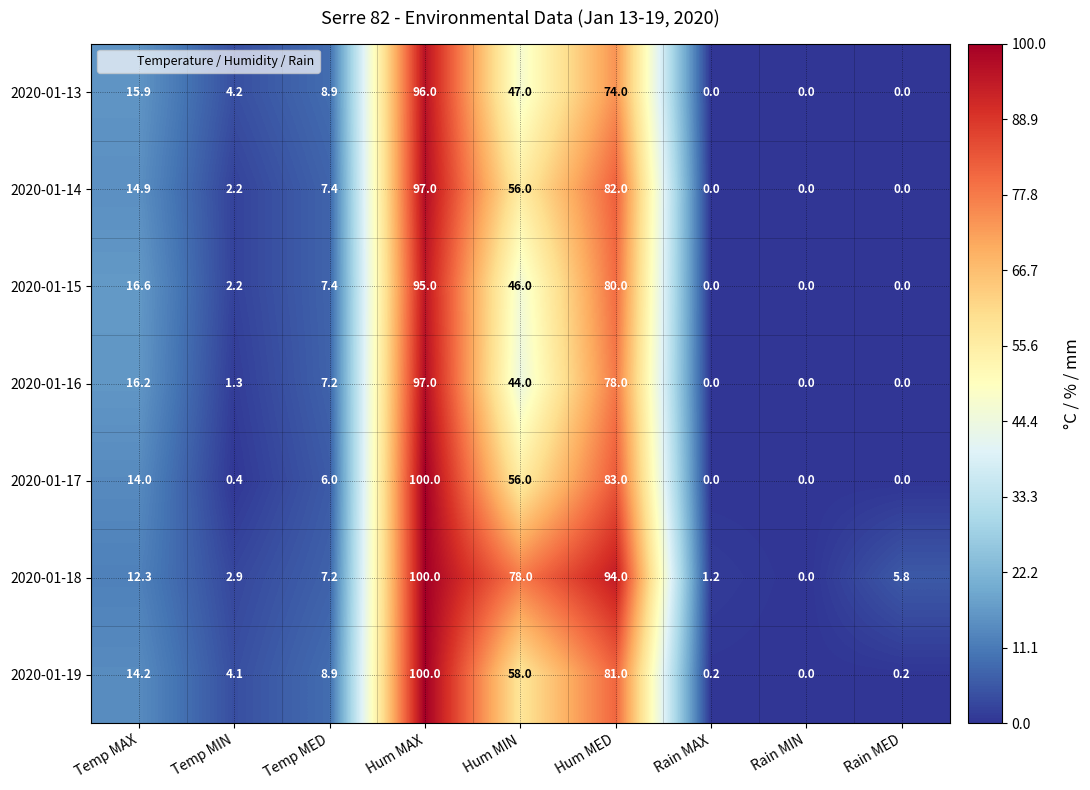

True or false: 2020-01-14 has a value of 97.0 at Hum MAX.

True